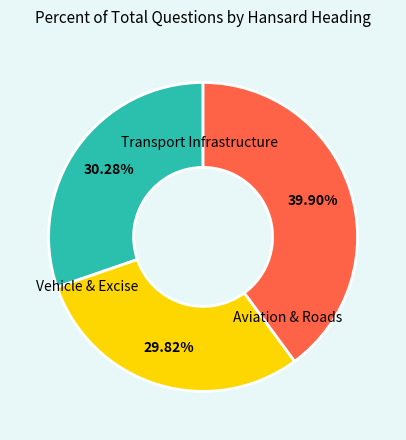

Is there any slice that represents more than half of the pie?

No